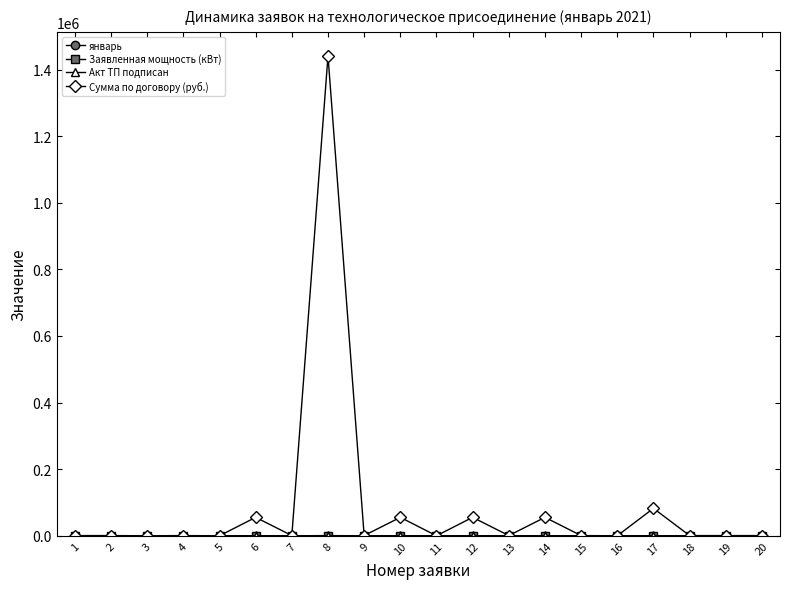

How many series are shown in this chart?

4